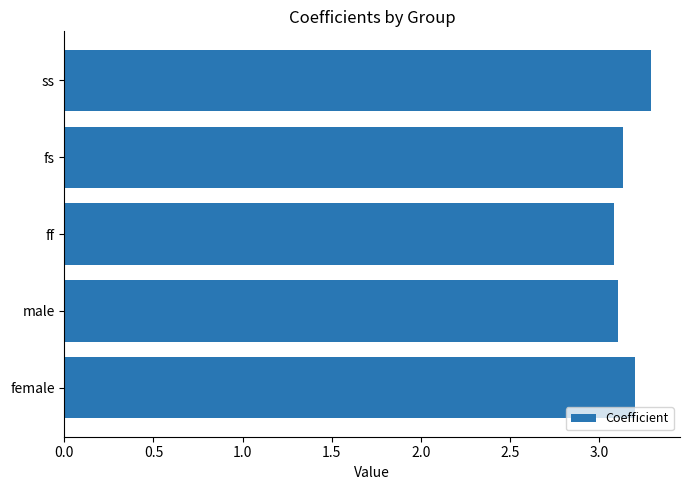

What is the sum of the values at ss and male?

6.4